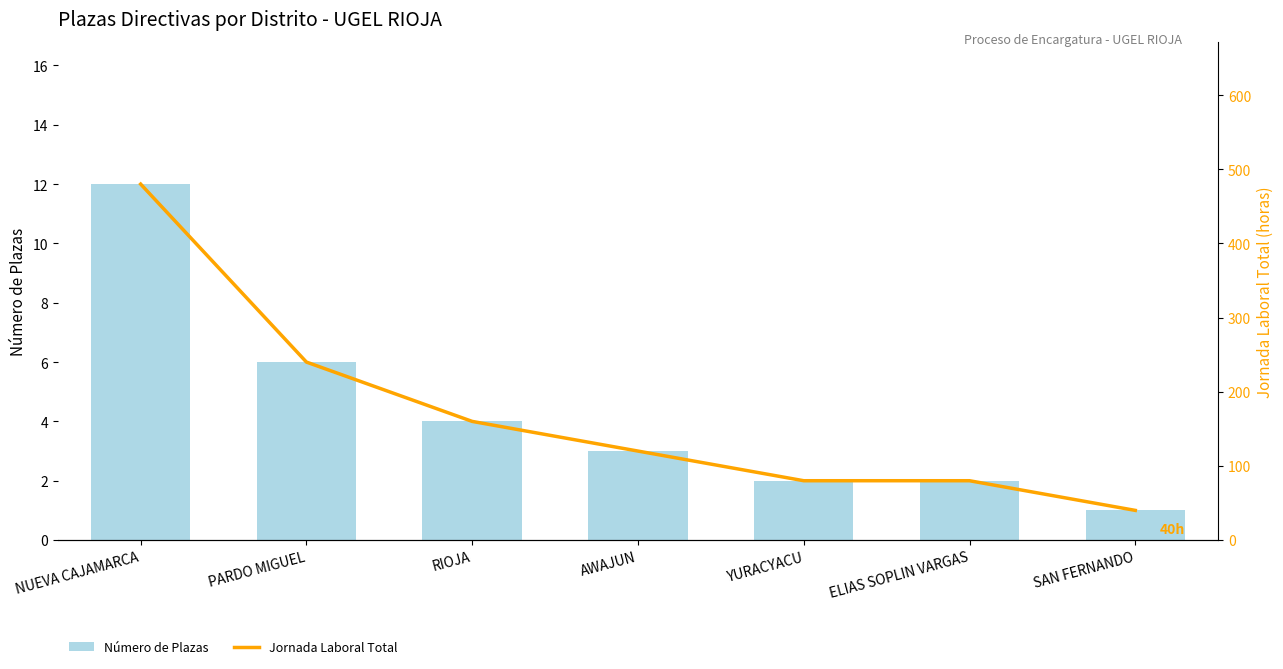

What is the difference between the Número de Plazas values at AWAJUN and NUEVA CAJAMARCA?

9